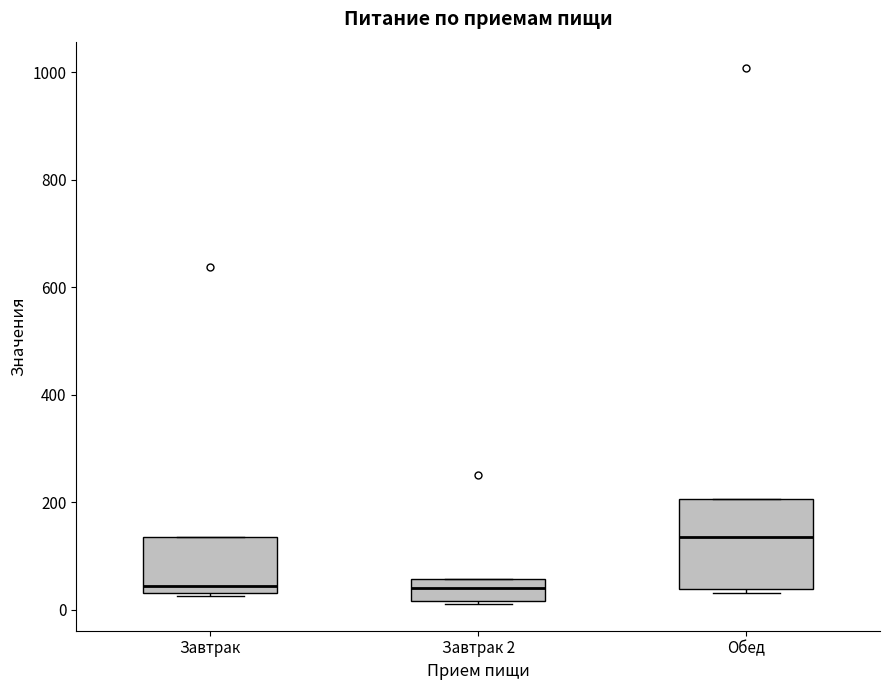

Which box has the highest median line?

Обед